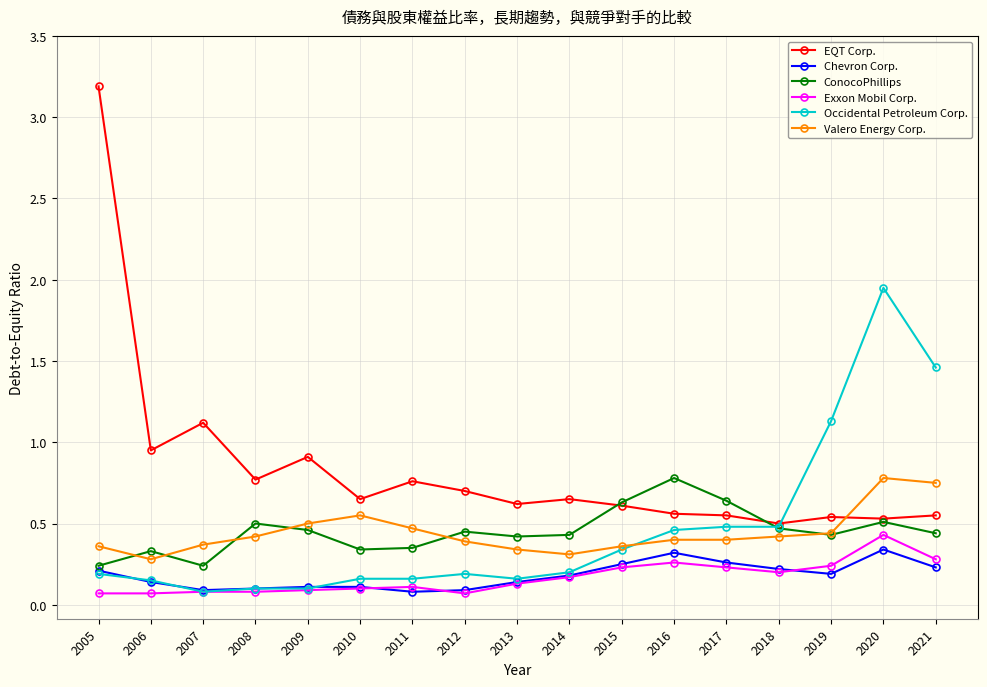

How many intersections are there between ConocoPhillips and Valero Energy Corp.?

6